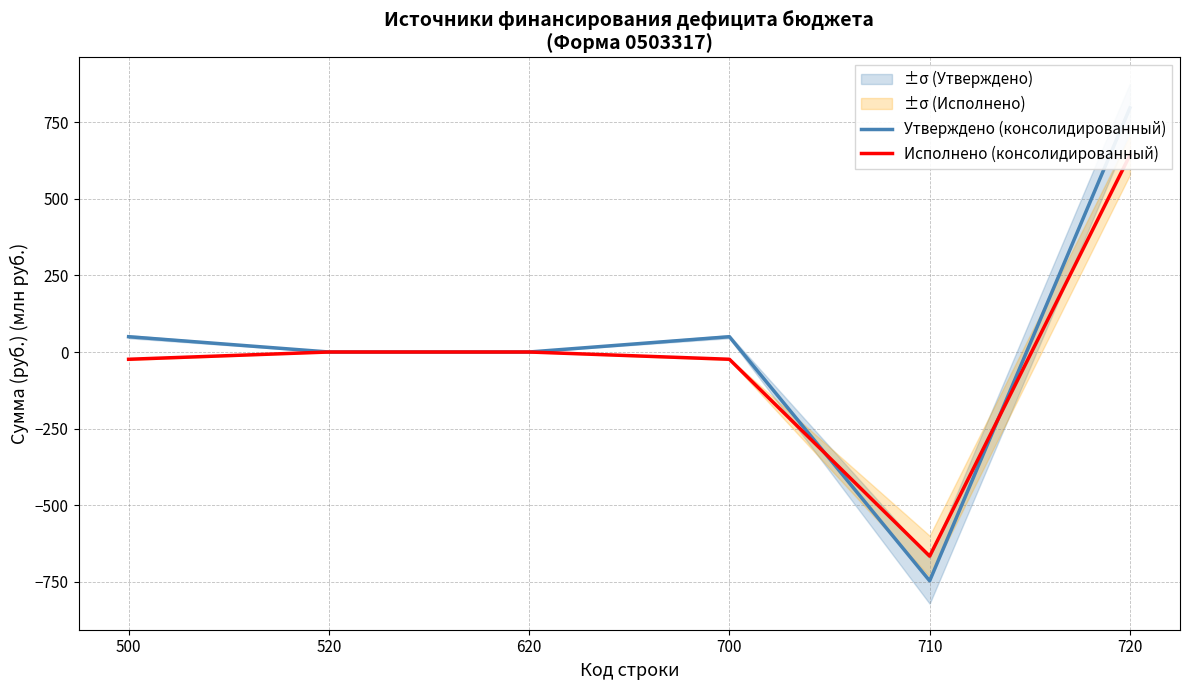

Reading right to left, list all the values displayed in this chart.

Утверждено (консолидированный): 797.2	-747.3	49.9	0.0	0.0	49.9
Исполнено (консолидированный): 642.9	-666.6	-23.7	0.0	0.0	-23.7